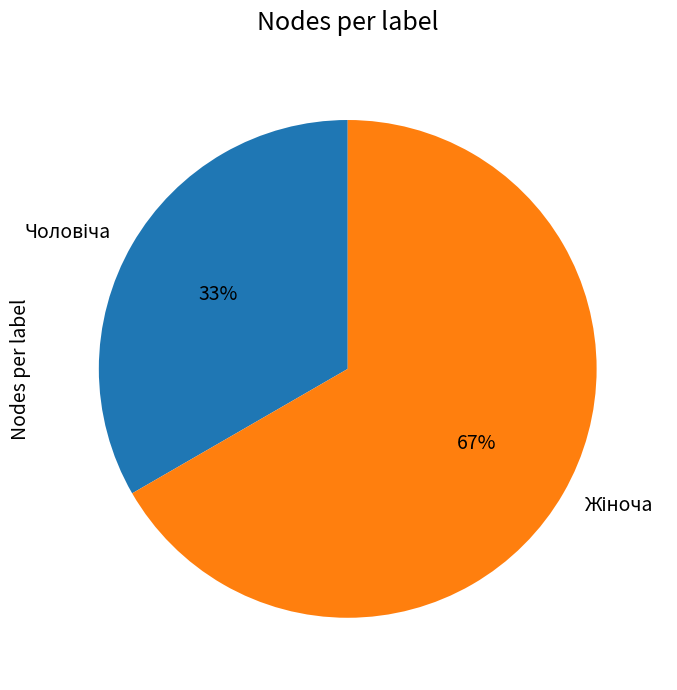

Is there any slice that represents more than half of the pie?

Yes